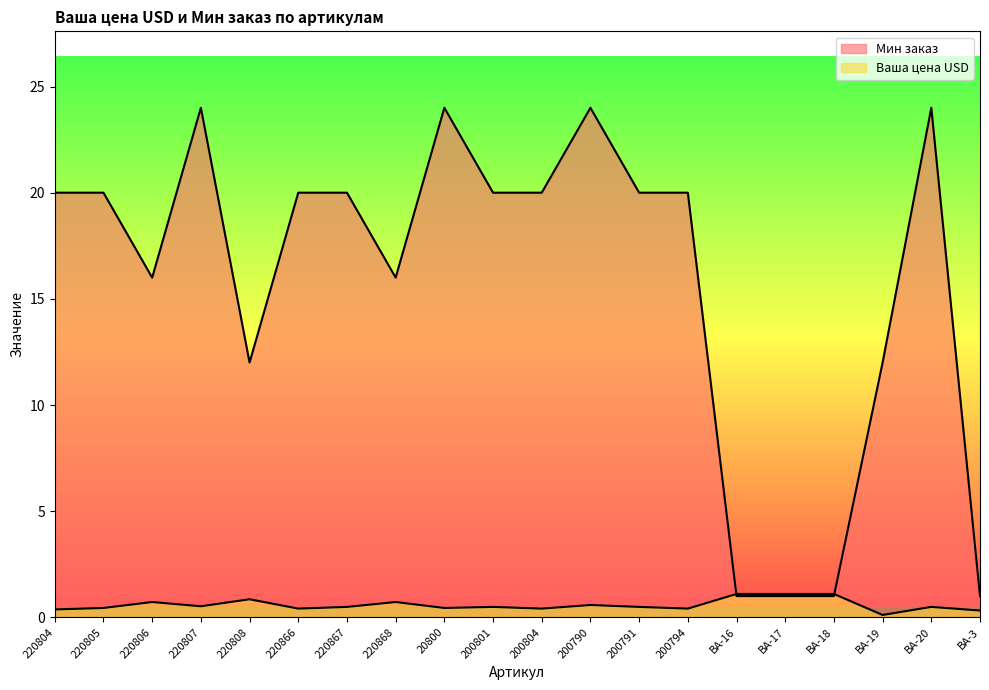

True or false: Мин заказ has a value of 10.9 at 220867.

False